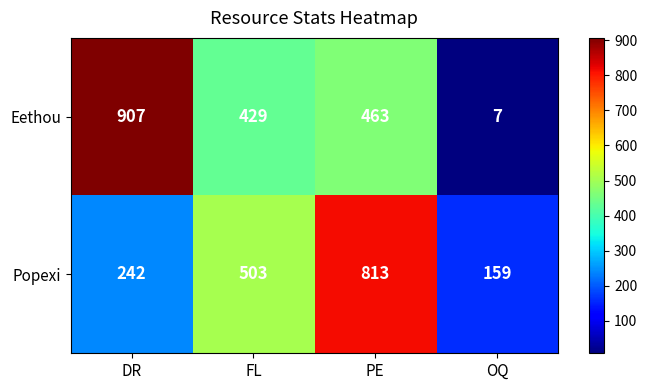

List the series in order of their peak value, highest first.

Eethou, Popexi